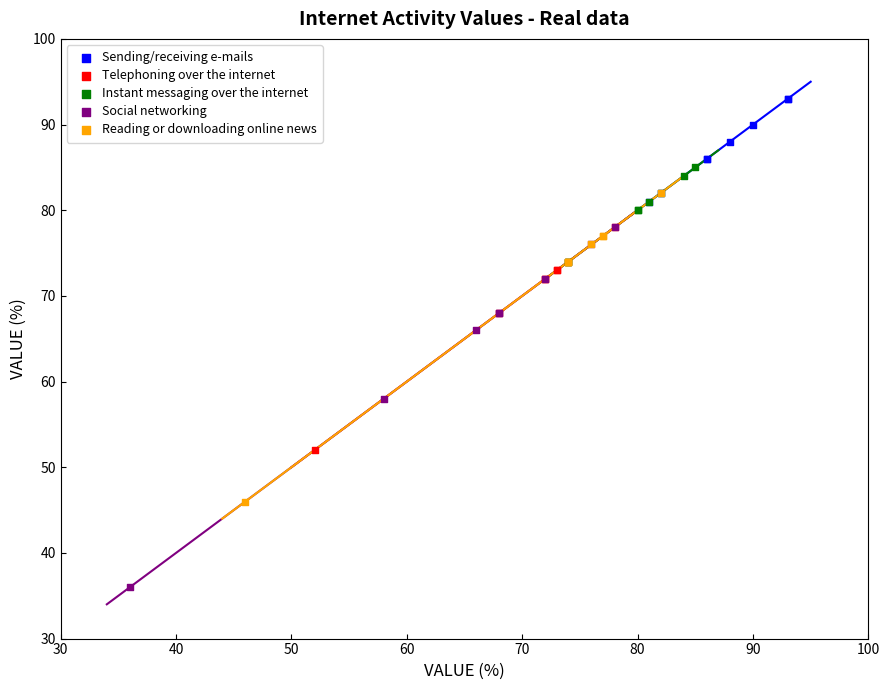

Which series has the largest Y range (max minus min)?

Social networking